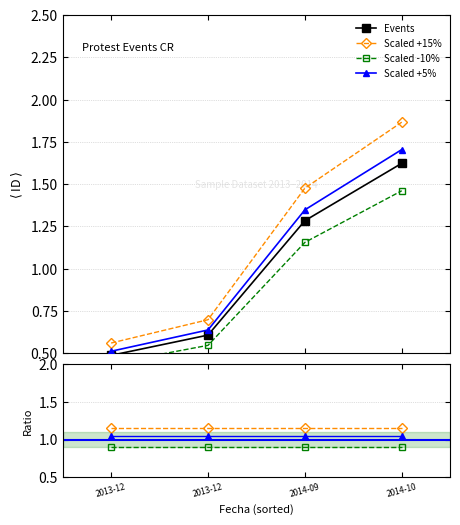

List the labels in order of value, smallest first.

2013-12, 2013-12, 2014-09, 2014-10